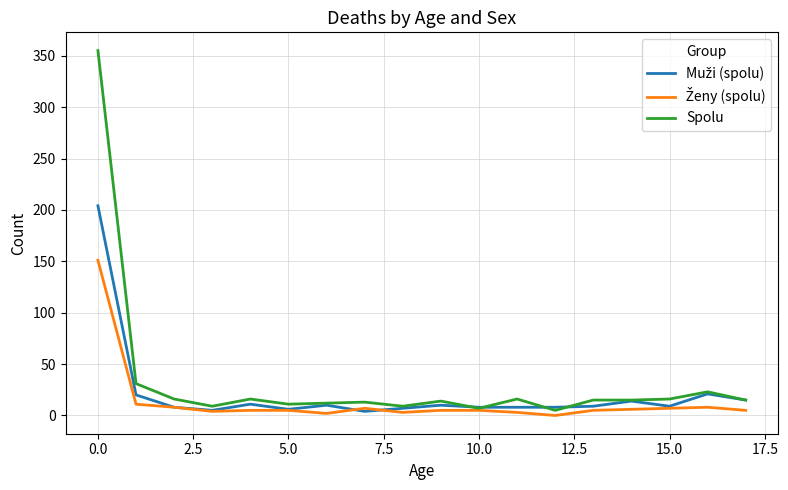

Which series has the widest spread of values?

Spolu